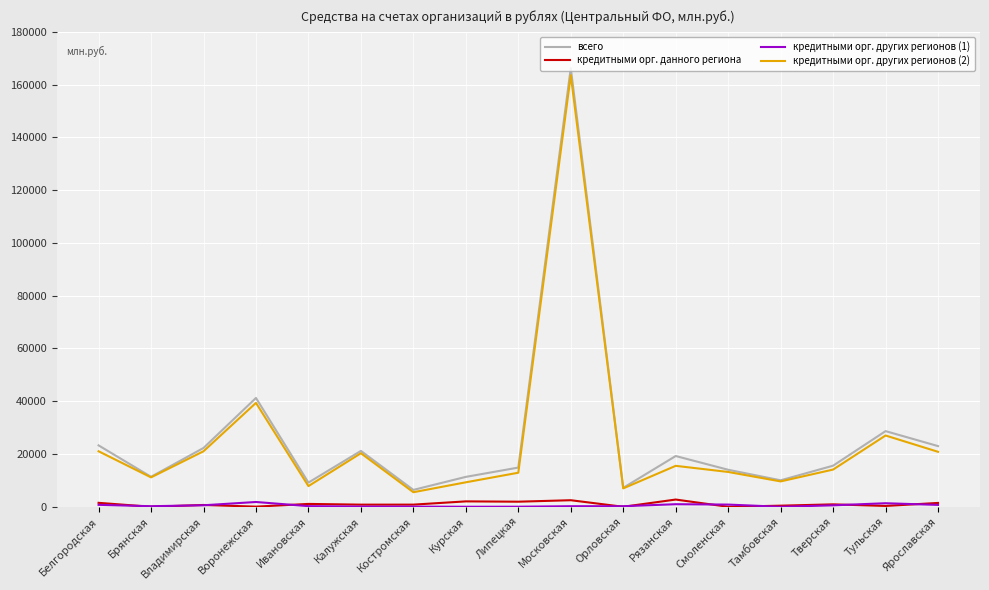

True or false: кредитными орг. других регионов (2) has a value of 15517 at Рязанская.

True